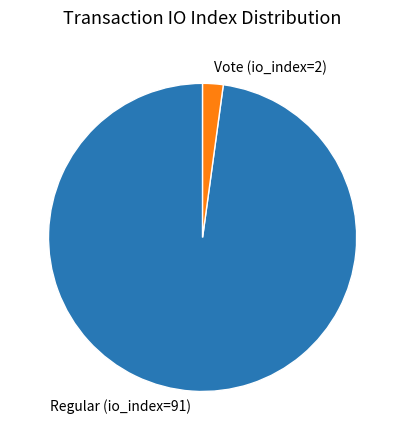

Does Regular (io_index=91) represent more than half of the total?

Yes